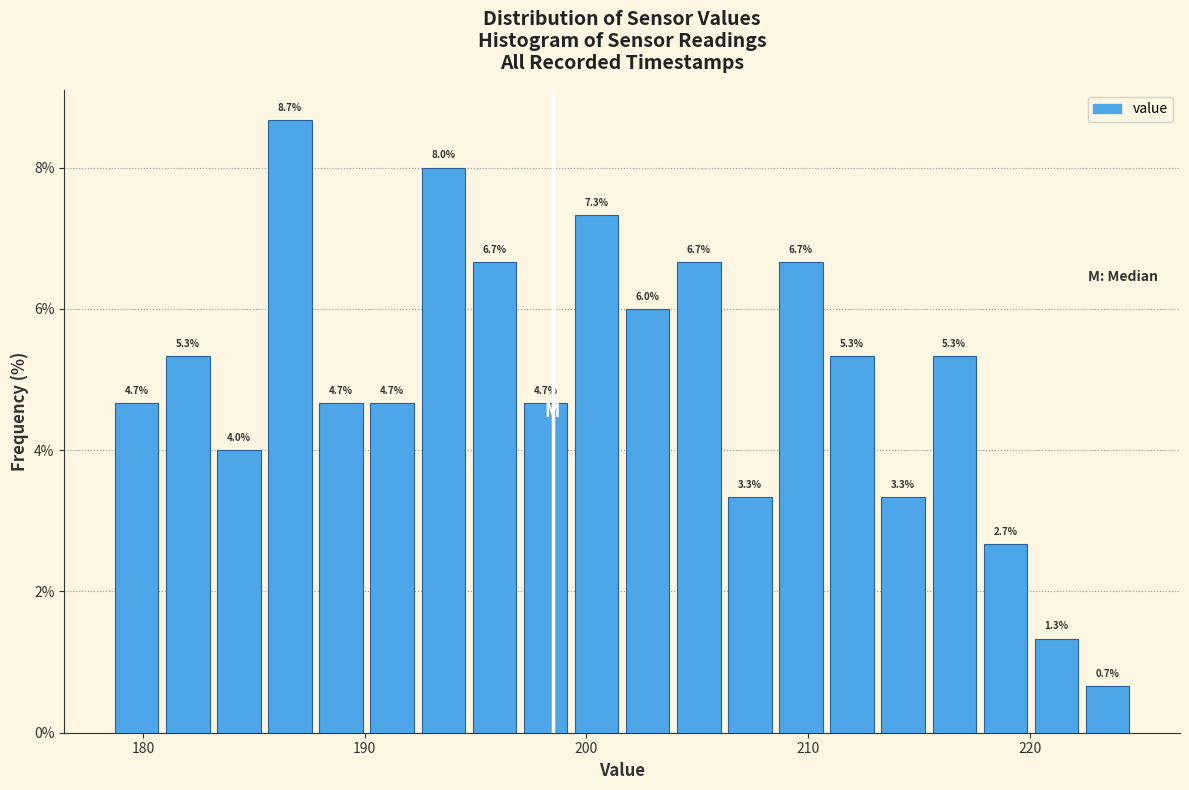

Read against the x-axis, roughly where is the centre of the tallest bar?

187